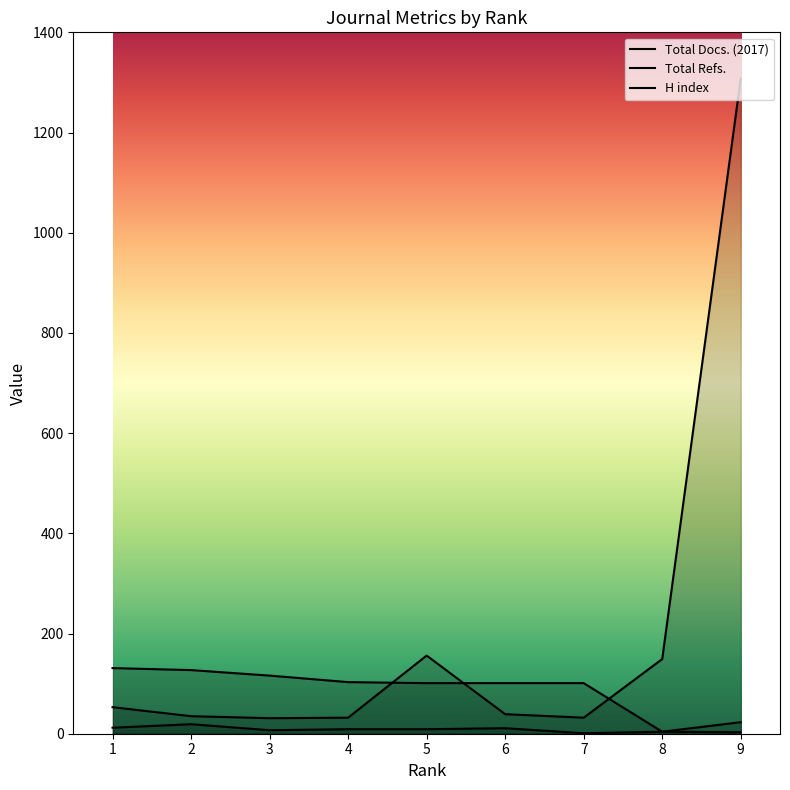

At which label does Total Refs. first exceed 39?

1